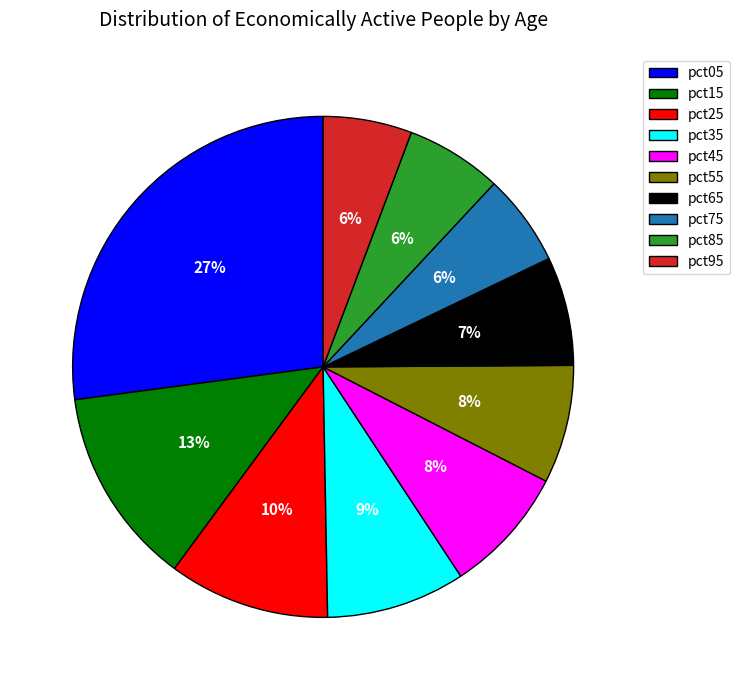

Count the number of slices in the pie.

10